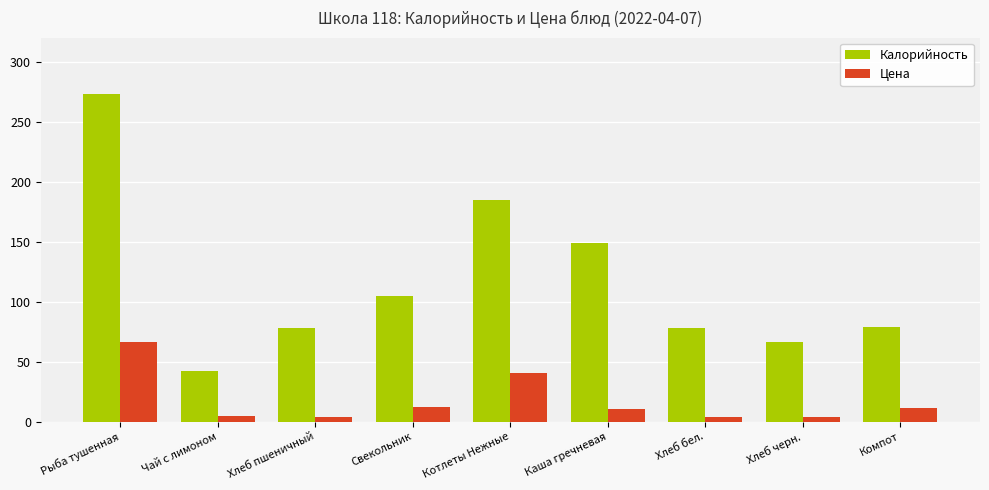

True or false: Калорийность has a value of 148.6 at Каша гречневая.

True